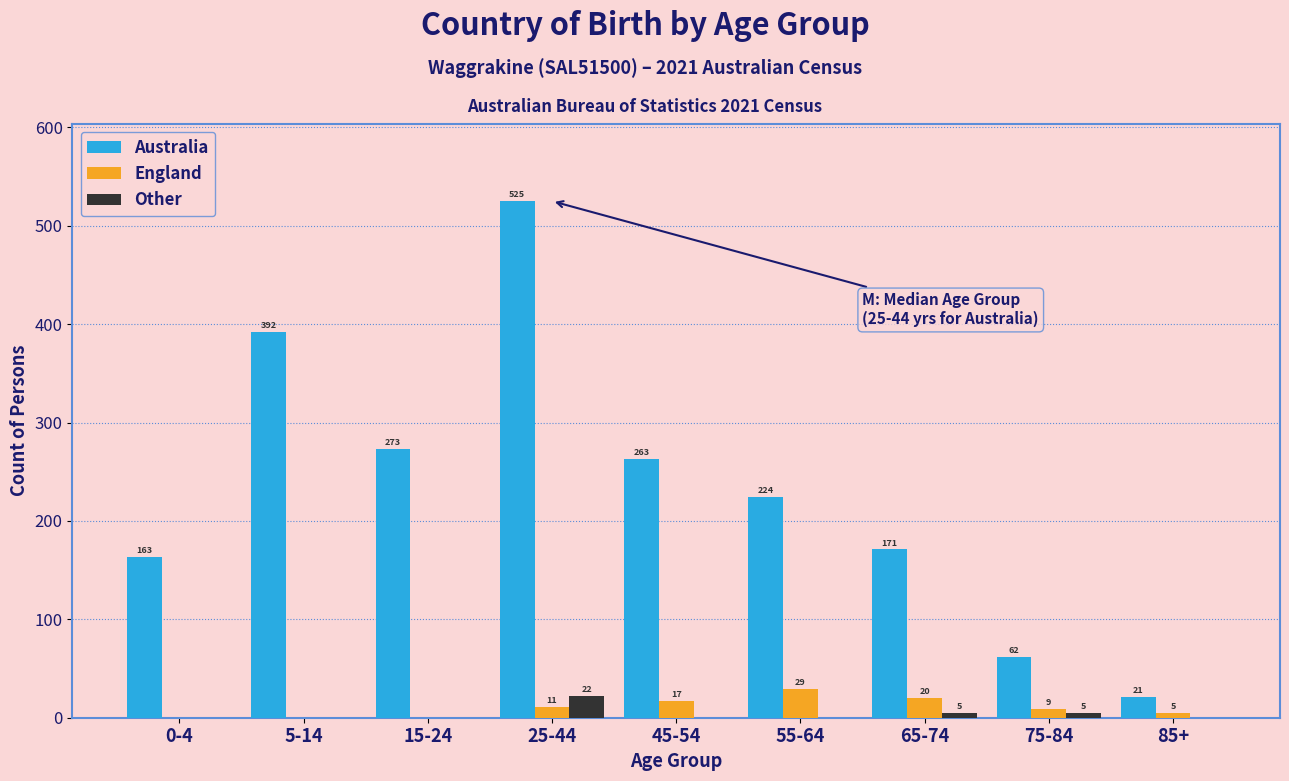

Reading left to right, extract all data points from this chart.

Australia: 0-4=163	5-14=392	15-24=273	25-44=525	45-54=263	55-64=224	65-74=171	75-84=62	85+=21
England: 0-4=0	5-14=0	15-24=0	25-44=11	45-54=17	55-64=29	65-74=20	75-84=9	85+=5
Other: 0-4=0	5-14=0	15-24=0	25-44=22	45-54=0	55-64=0	65-74=5	75-84=5	85+=0